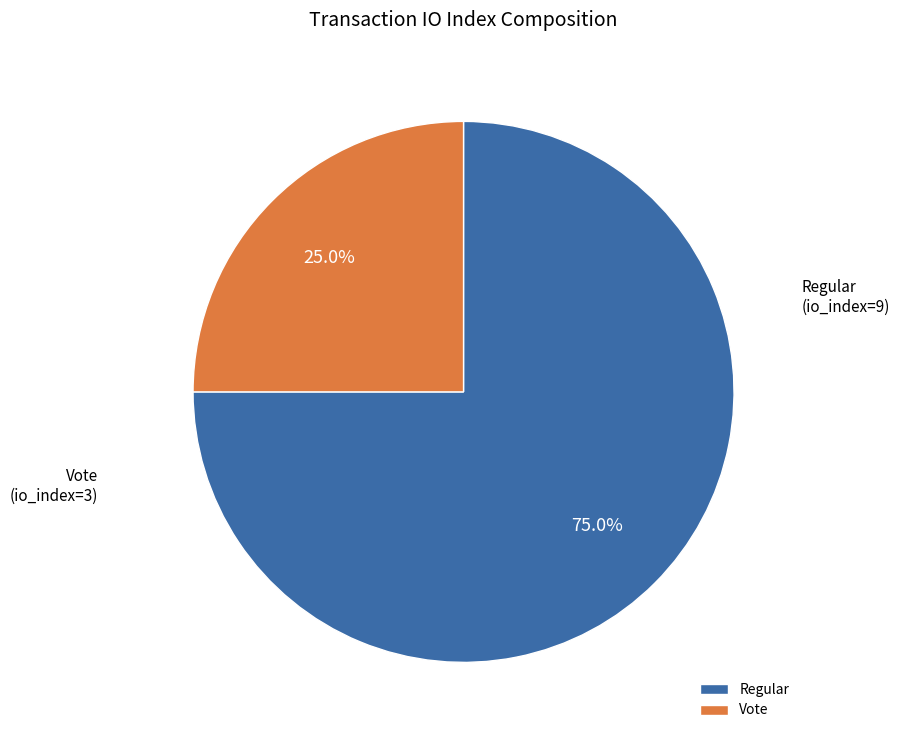

Approximately how many times larger is the value at Regular compared to Vote?

3.0